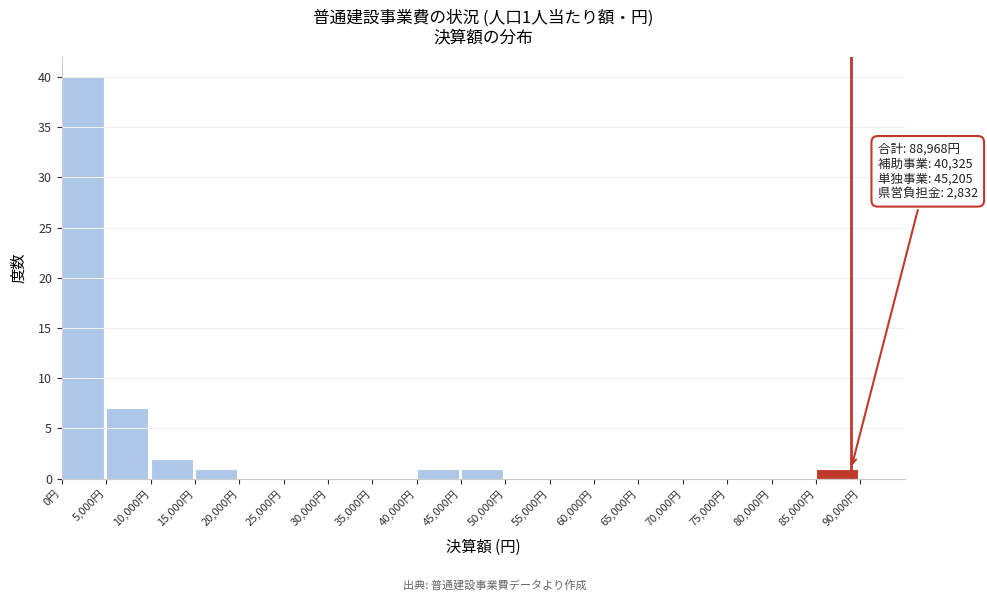

Which range on the x-axis has the tallest bar?

0 to 5000